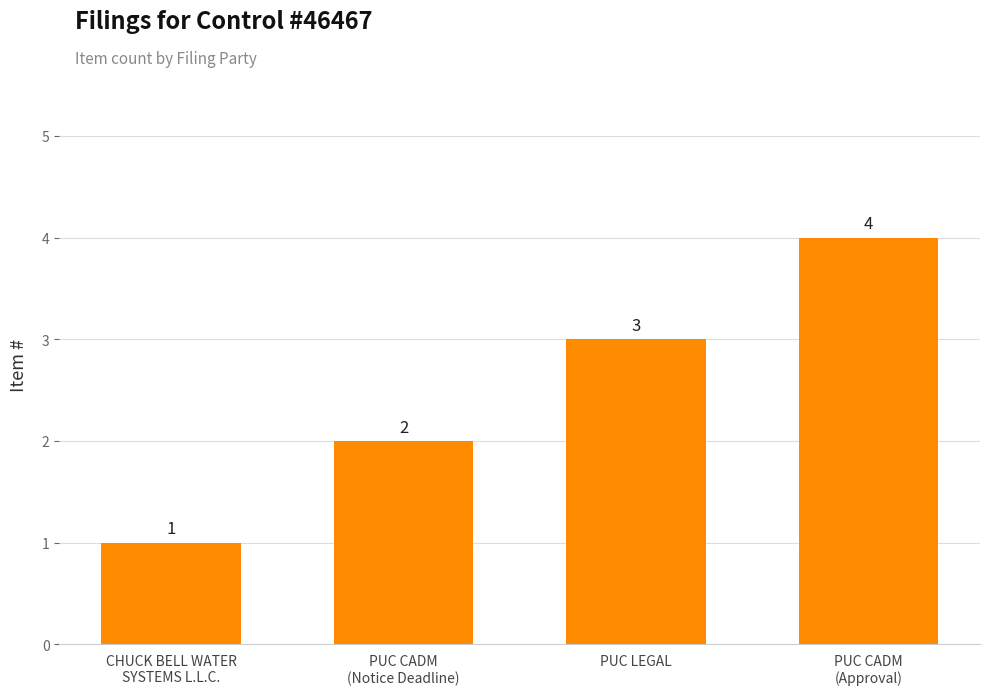

What is the maximum value shown in the chart?

4